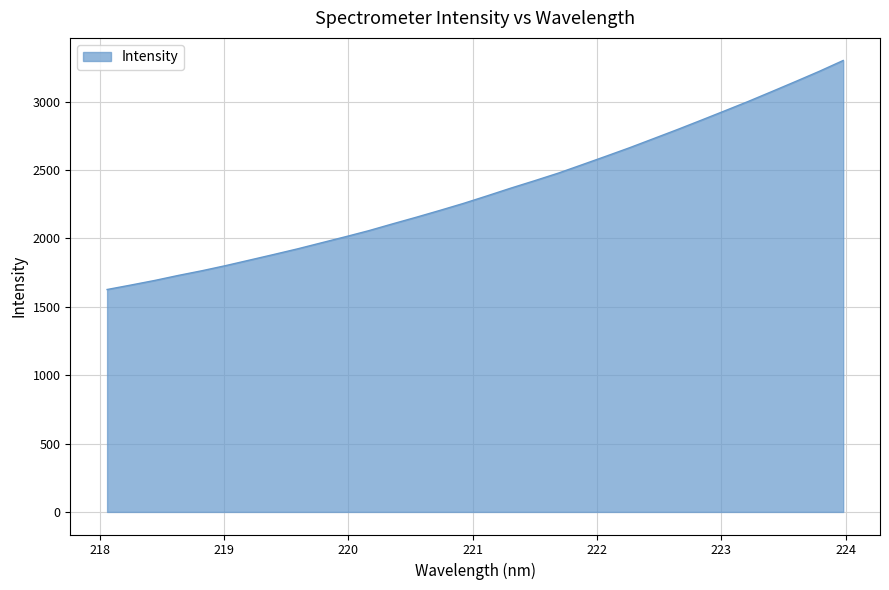

What is the smallest value displayed?

1626.8